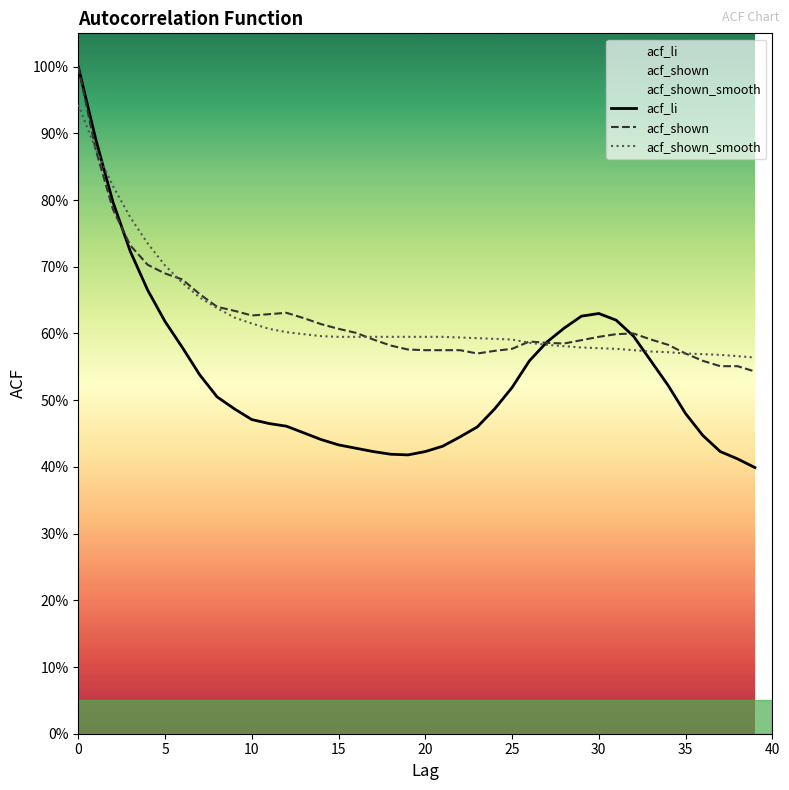

What is the maximum value for acf_shown?

1.0